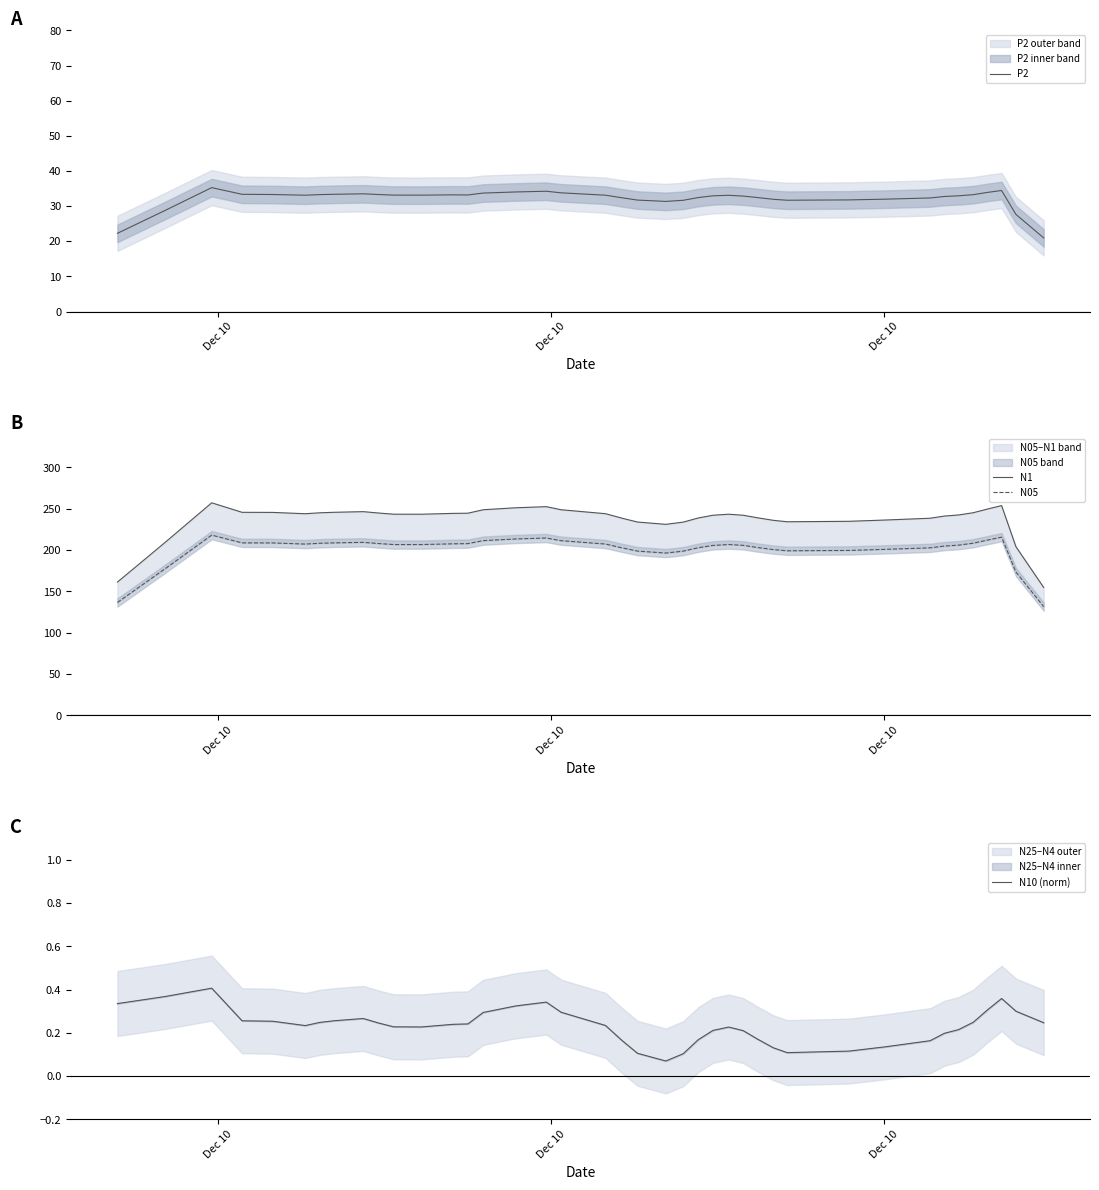

What is the smallest value displayed?

0.1